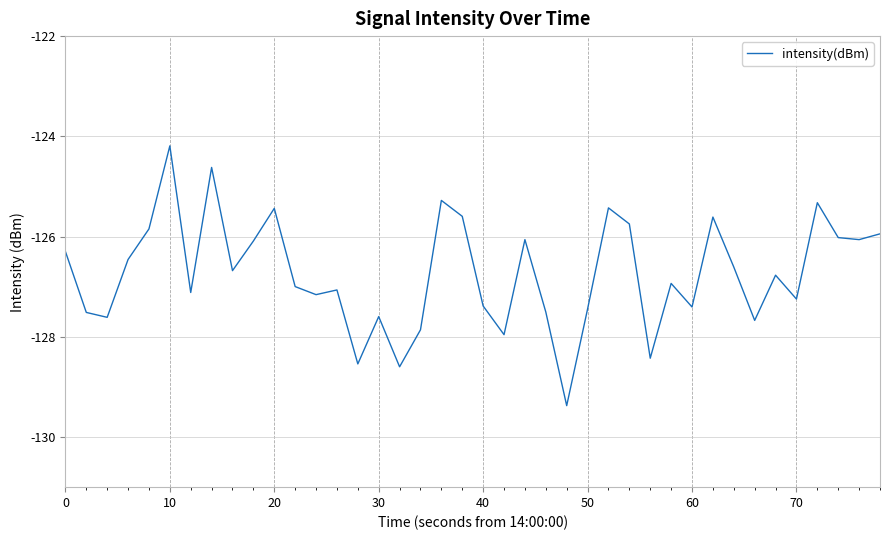

What is the minimum value shown in the chart?

-129.4